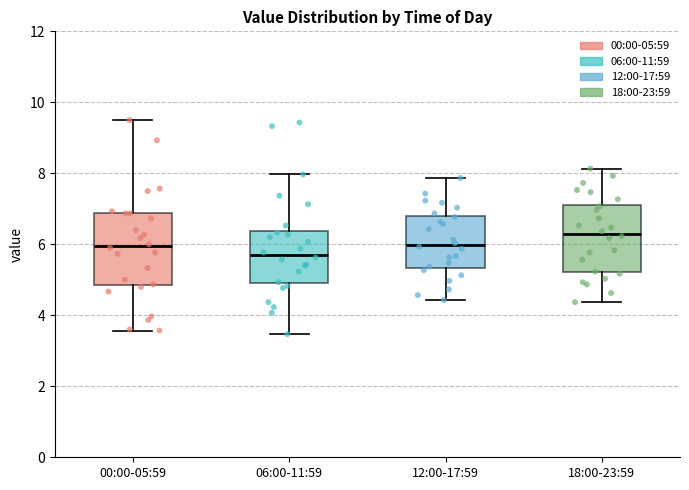

Where does the median line of the box for 12:00-17:59 sit on the y-axis? The values are not printed on the chart, so give them approximately, as read against the axis.

6.0